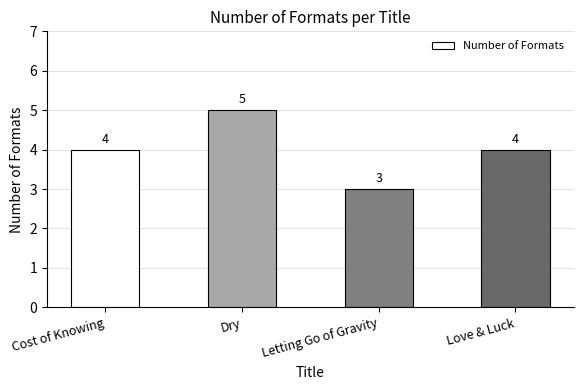

What value does the data have at Letting Go of Gravity?

3